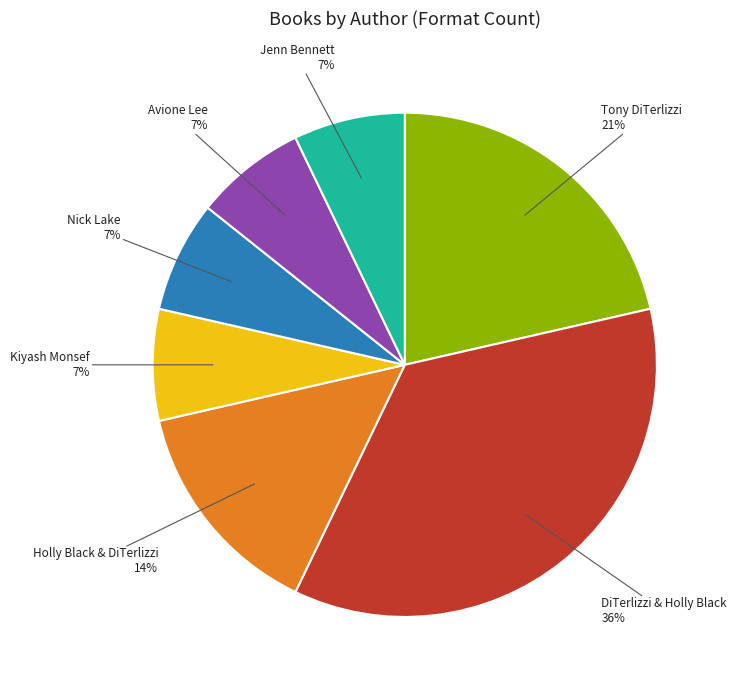

Is the sum of DiTerlizzi & Holly Black and Avione Lee greater than half?

No